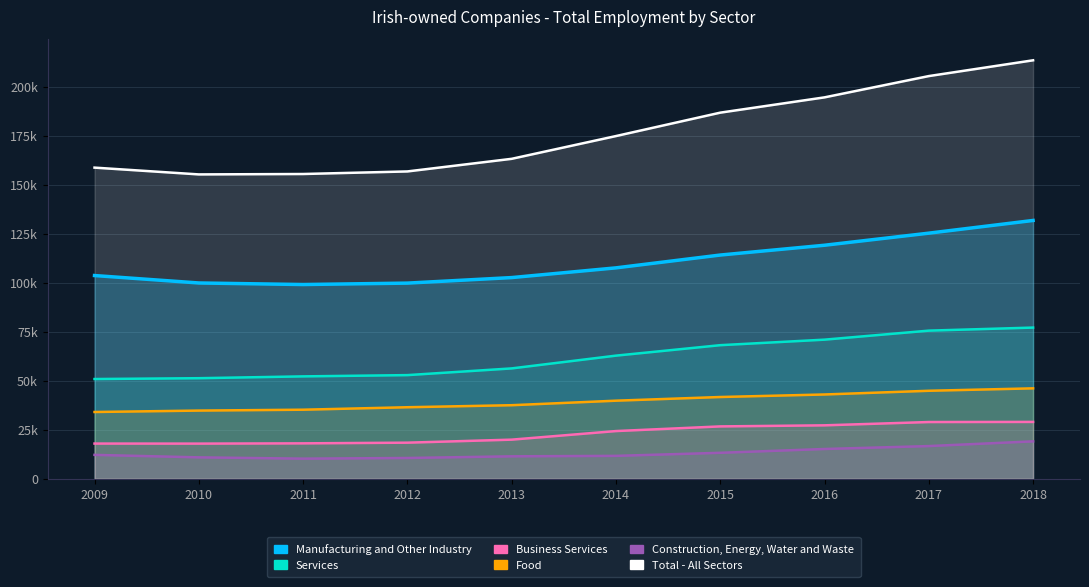

Is the value of Total - All Sectors at 2012 greater than the value of Business Services at 2010?

Yes